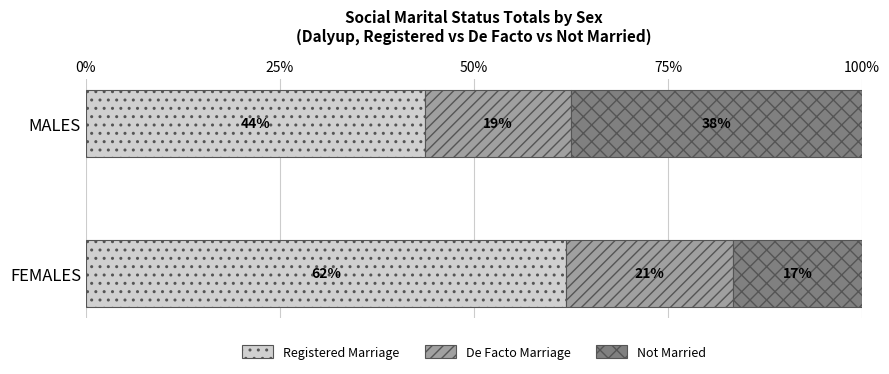

What are all the series names shown in the legend?

Registered Marriage, De Facto Marriage, Not Married